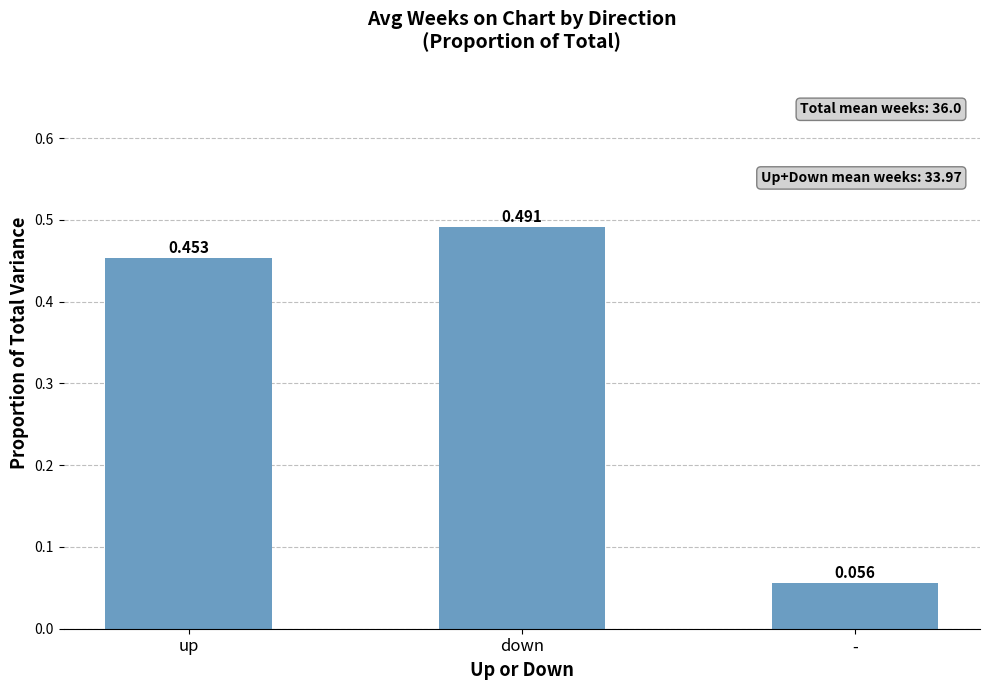

Which has a higher value, - or up?

up